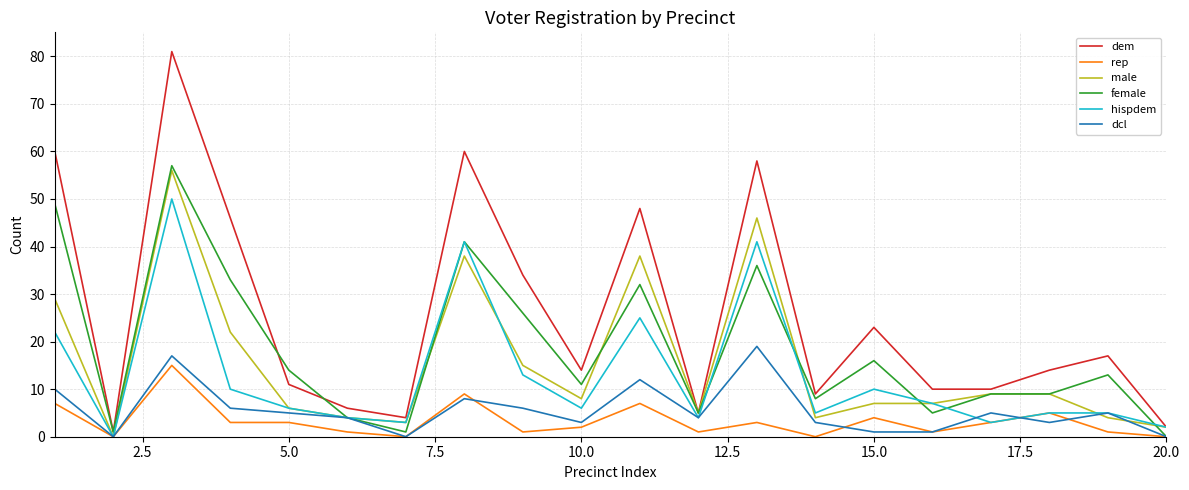

What is the greatest value displayed?

81